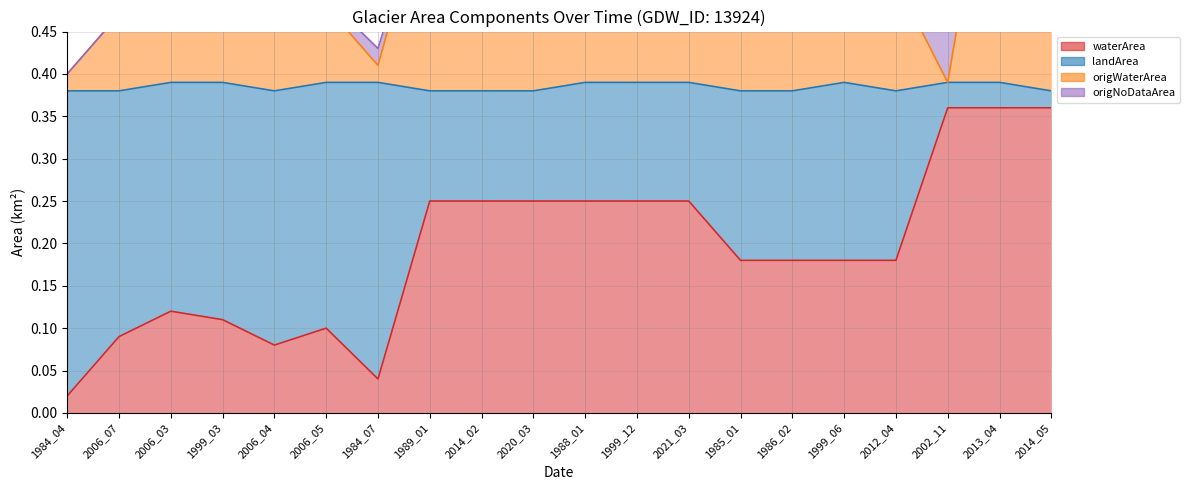

The value of landArea at 1984_07 is 0.4. True or false?

True